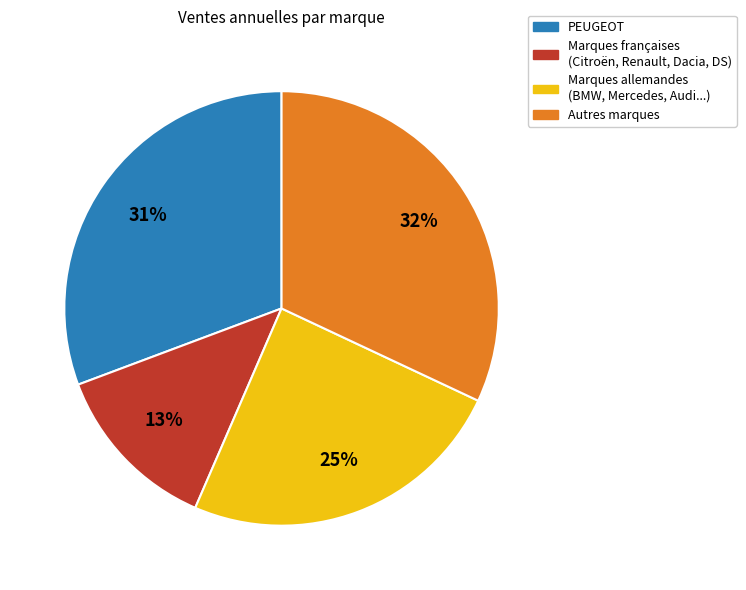

Do Marques françaises (Citroën, Renault, Dacia, DS) and PEUGEOT together represent more than half of the pie?

No